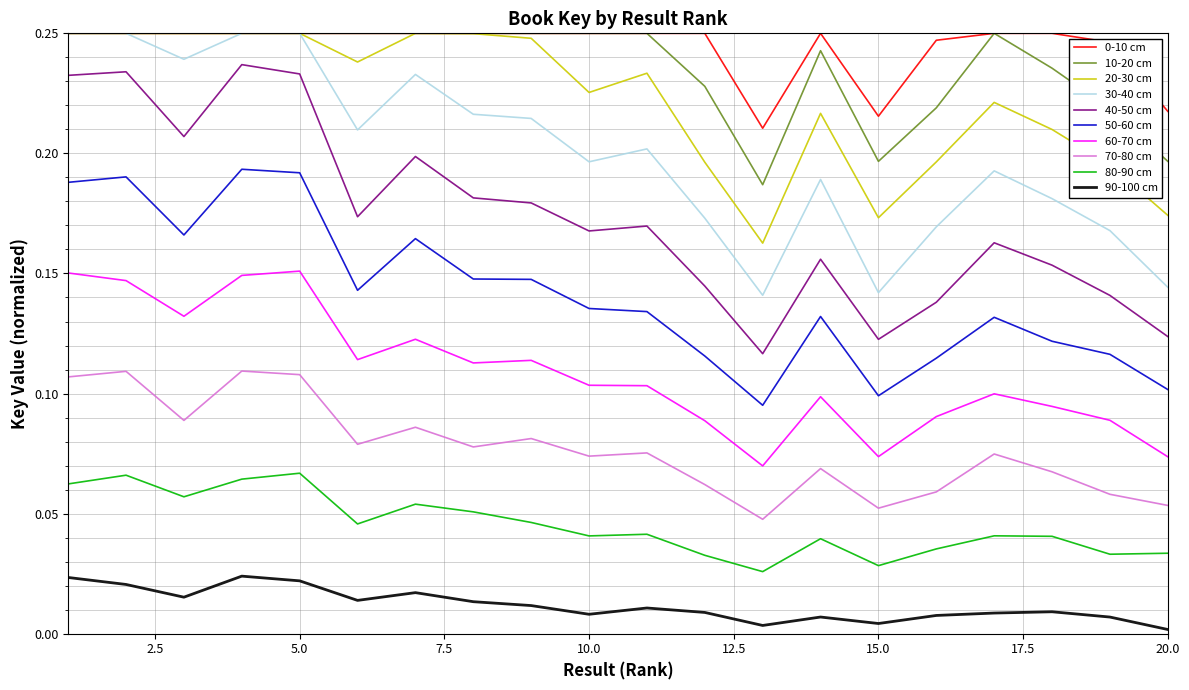

True or false: 90-100 cm and 70-80 cm intersect in this chart.

False